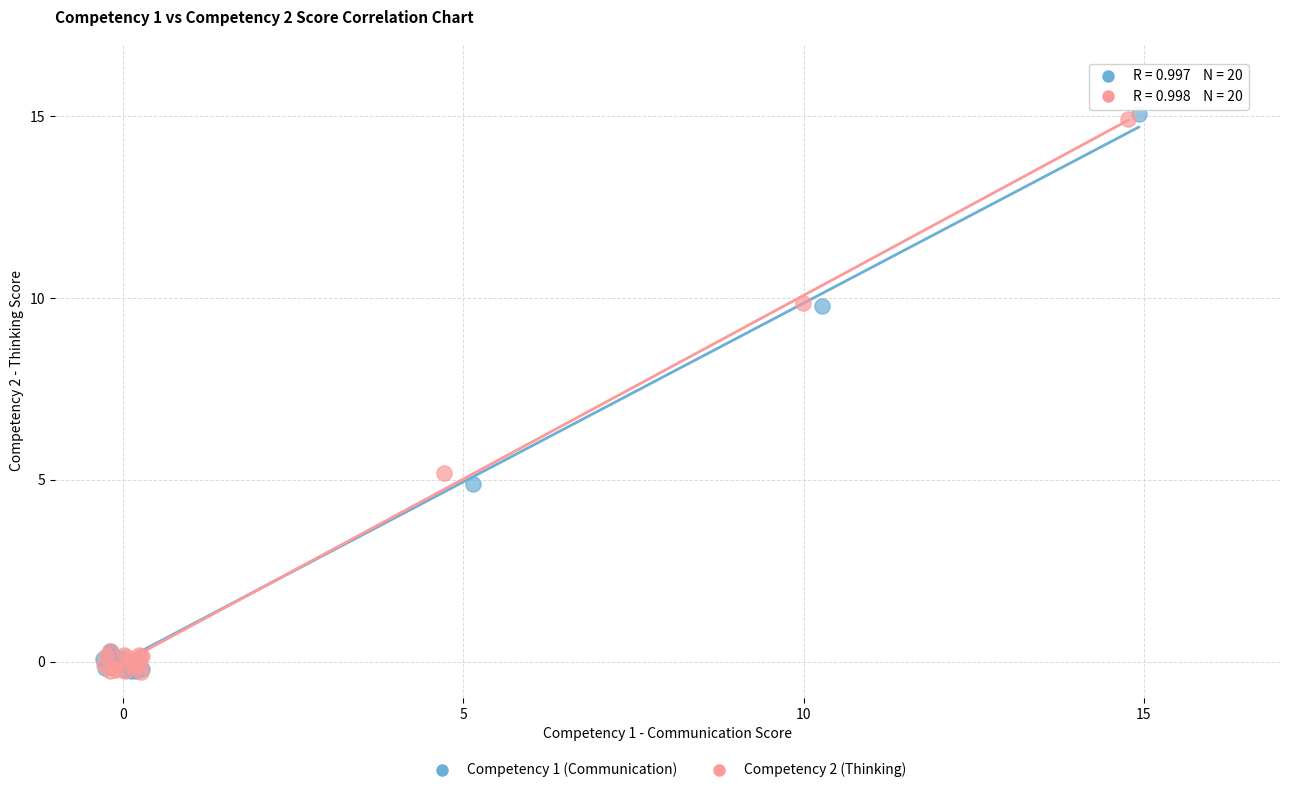

Which series has the widest spread of Y values?

Competency 1 (Communication)